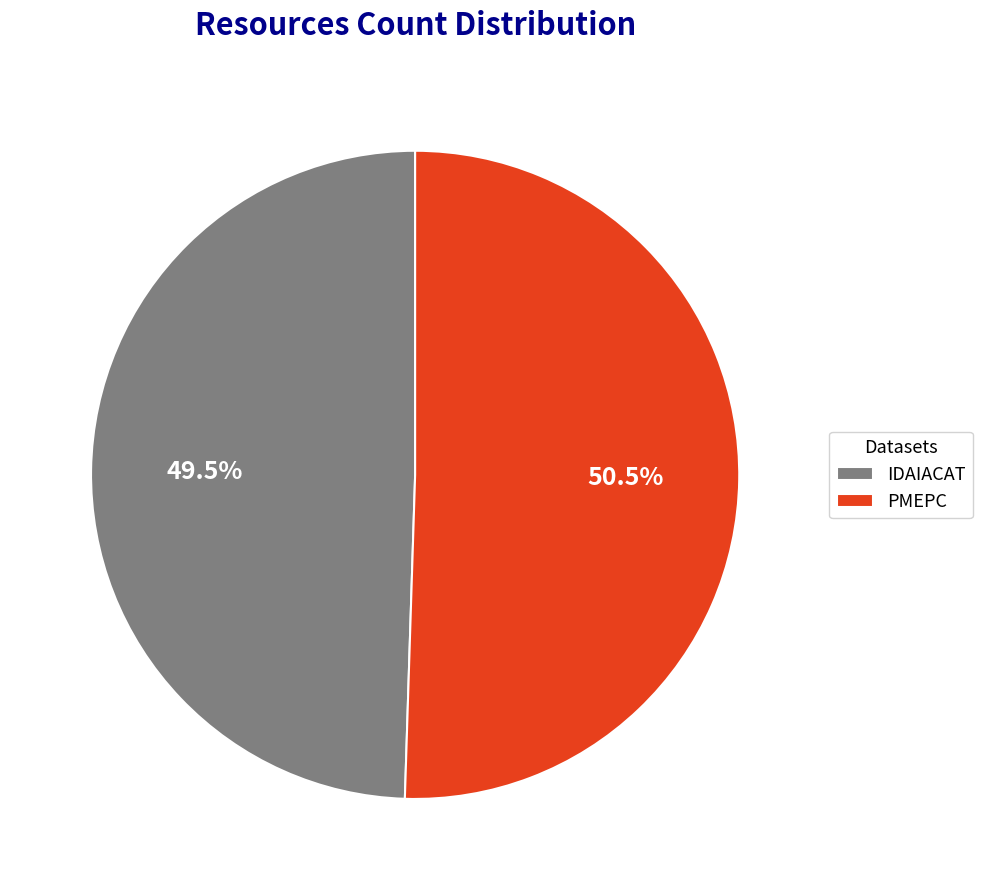

Does any single category account for the majority?

Yes